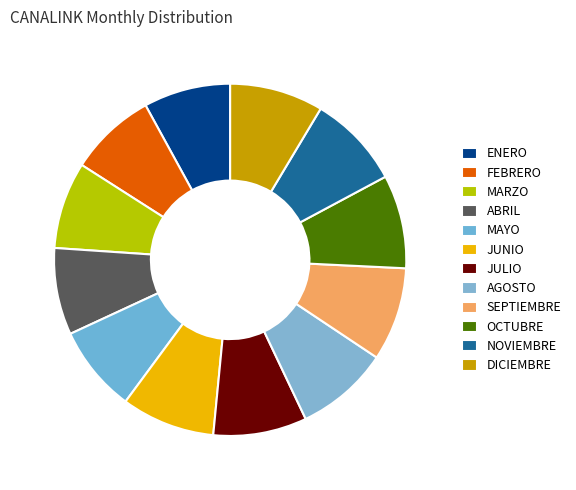

Is it true that MAYO is 8% of the pie?

True